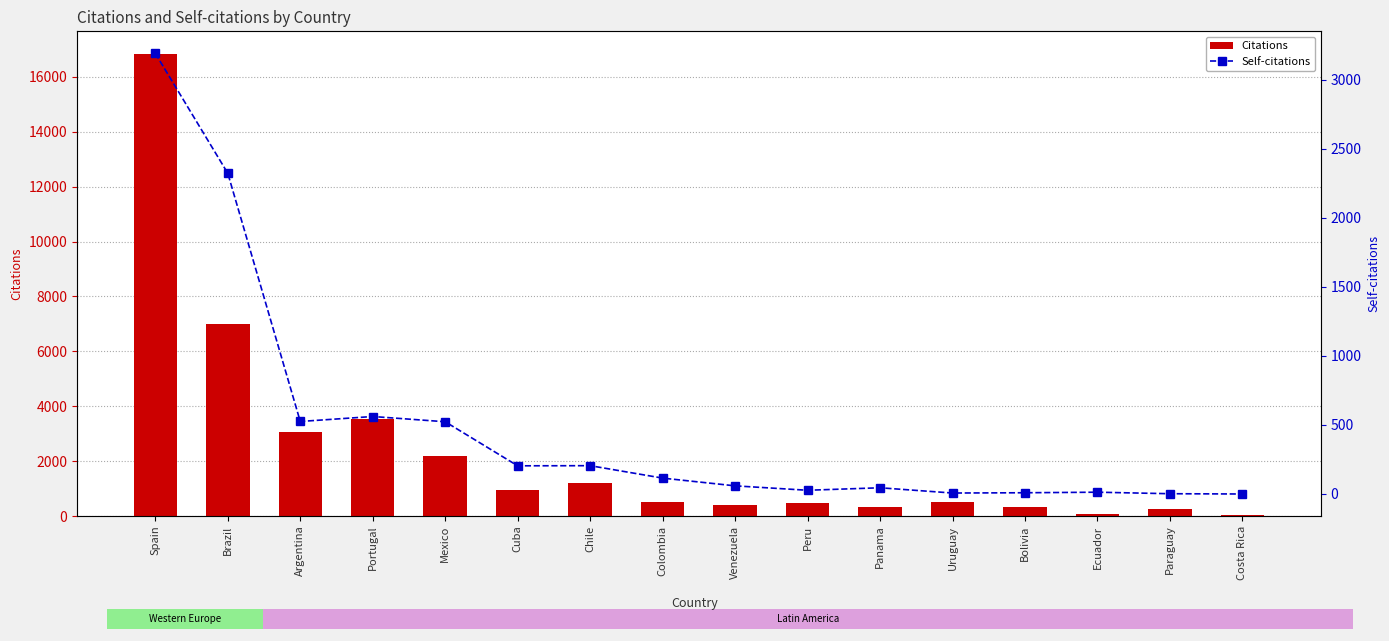

Reading left to right, what are all the values shown in this chart?

Citations: 16819	6993	3048	3553	2189	965	1199	500	405	476	342	511	327	87	243	26
Self-citations: 3190	2322	525	561	523	204	205	115	59	27	45	7	9	13	2	0